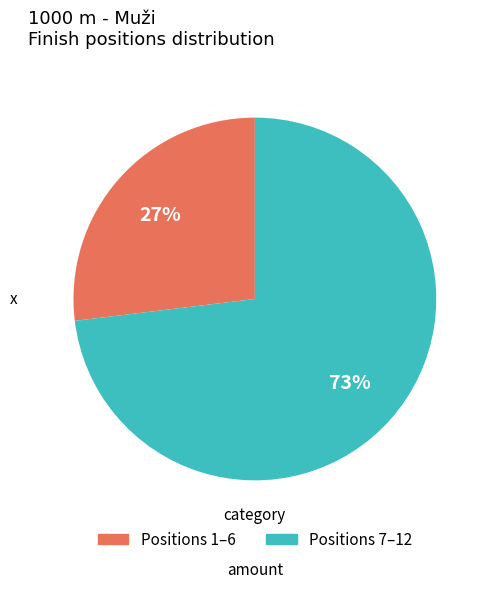

To the nearest percent, what is the difference between the largest and smallest slice percentages?

46%